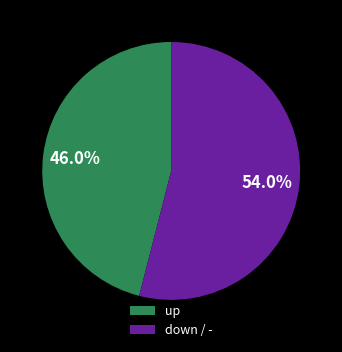

Is it true that up is 60% of the pie?

False